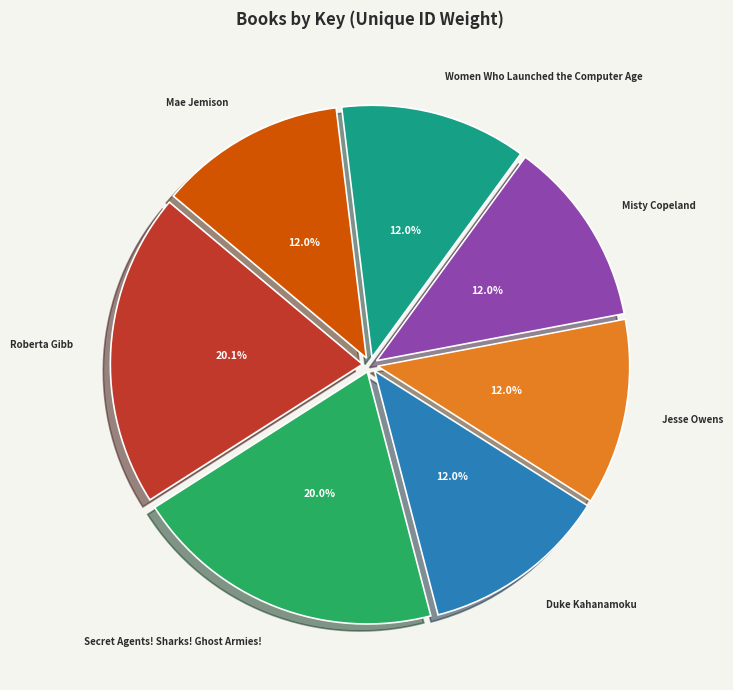

How many slices are in this pie chart?

7